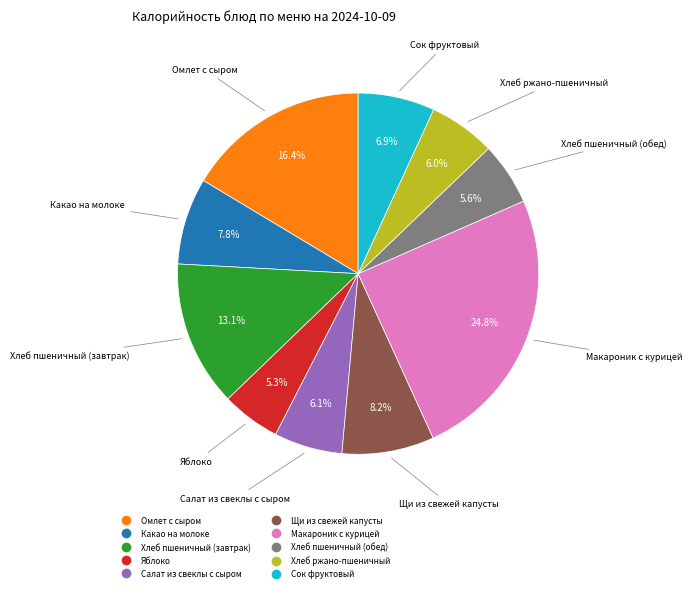

What is the largest slice in the pie chart?

Макароник с курицей